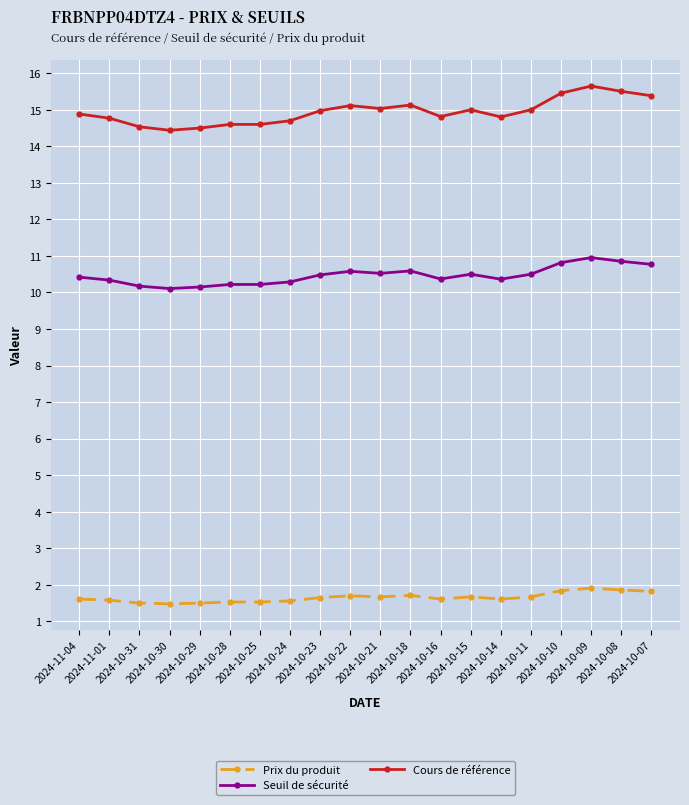

What is the label of the 2nd point from the left?

2024-11-01